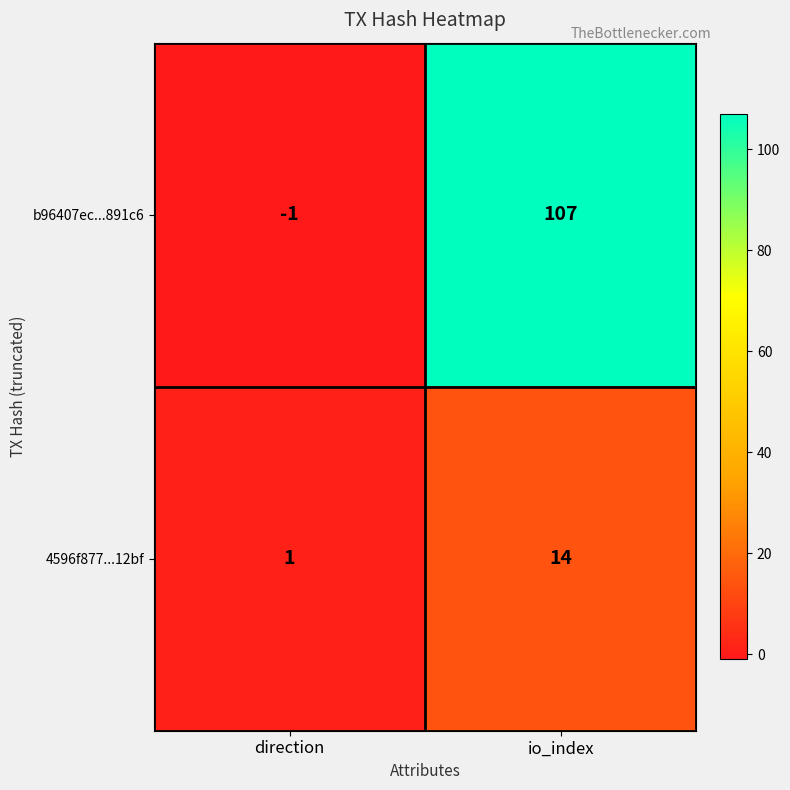

At which label is b96407ec...891c6 closest to 53?

direction